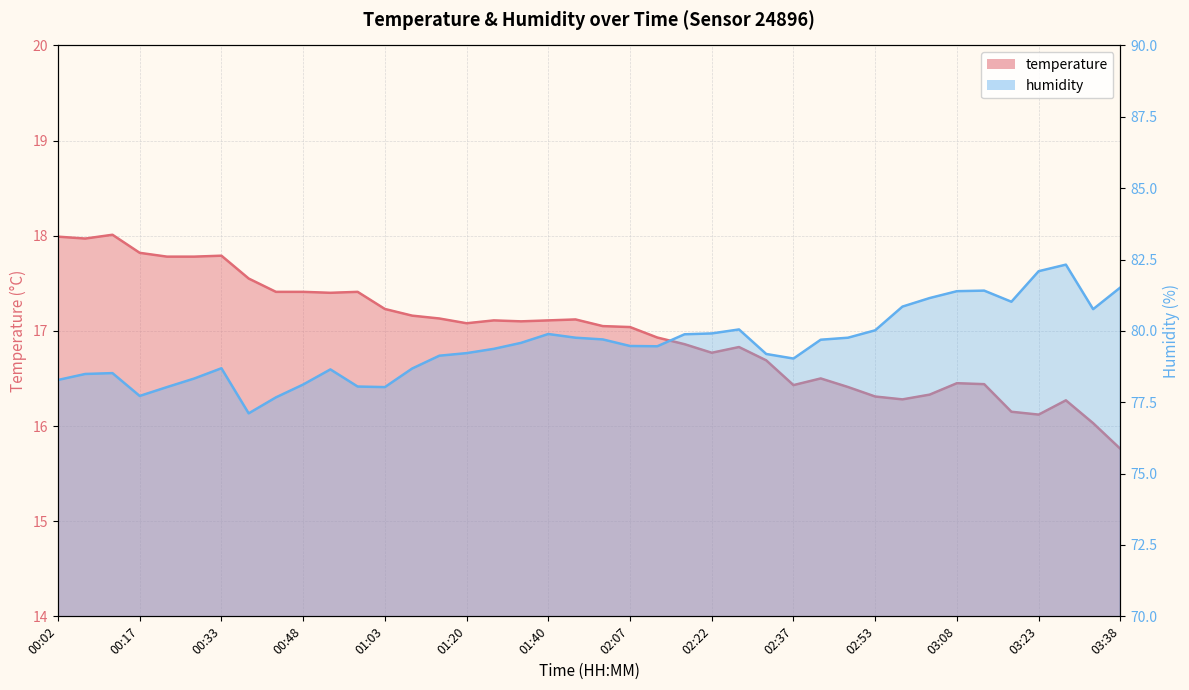

What is the approximate value of temperature at 00:53?

17.4